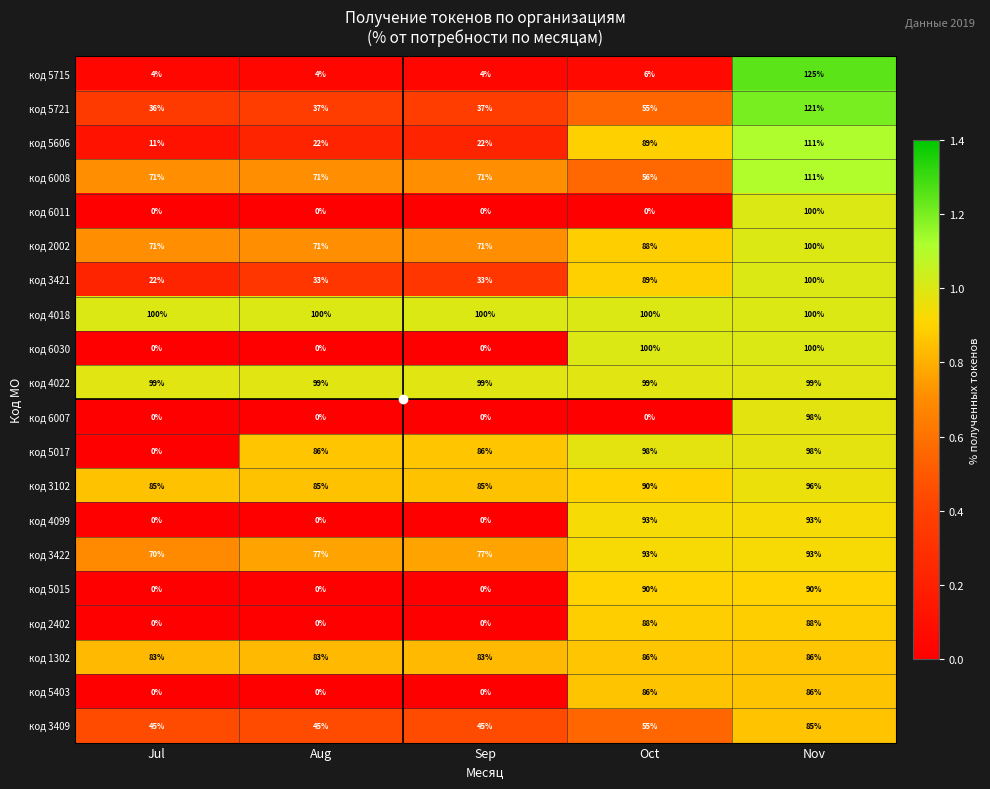

The код 3422 series shows 141 at Nov. True or false?

False